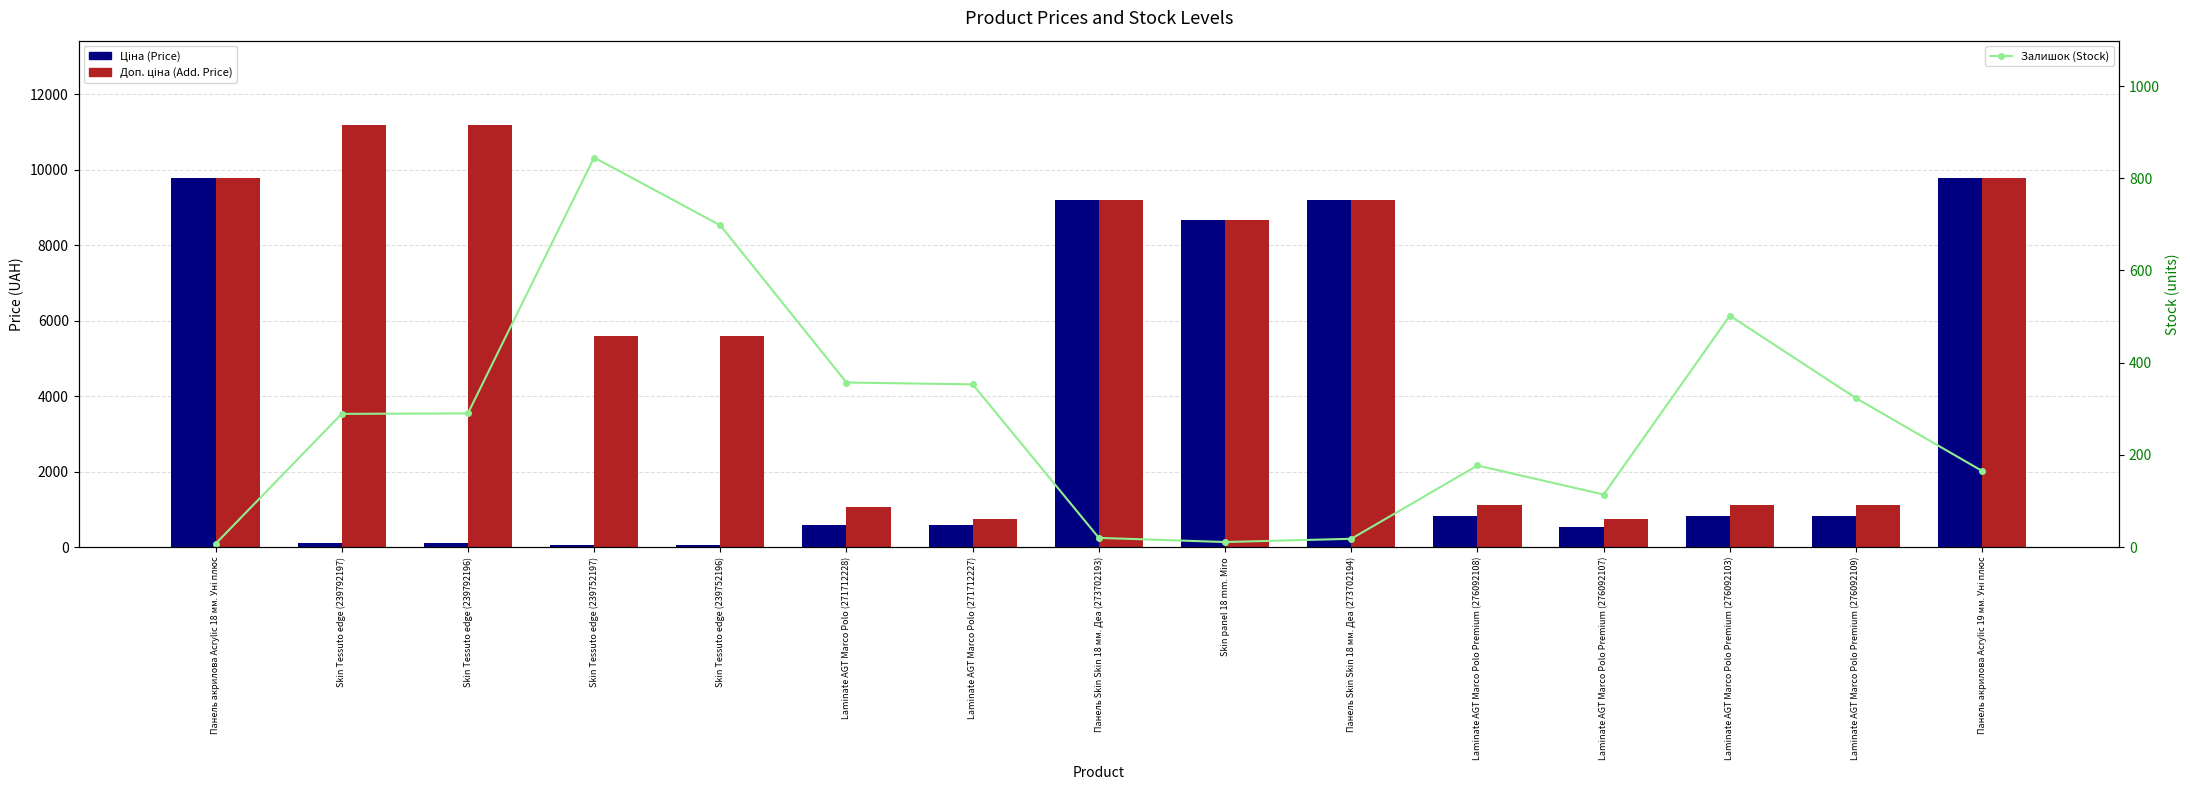

What is the value of the Ціна (Price) bar at the 1st from the left?

9775.5